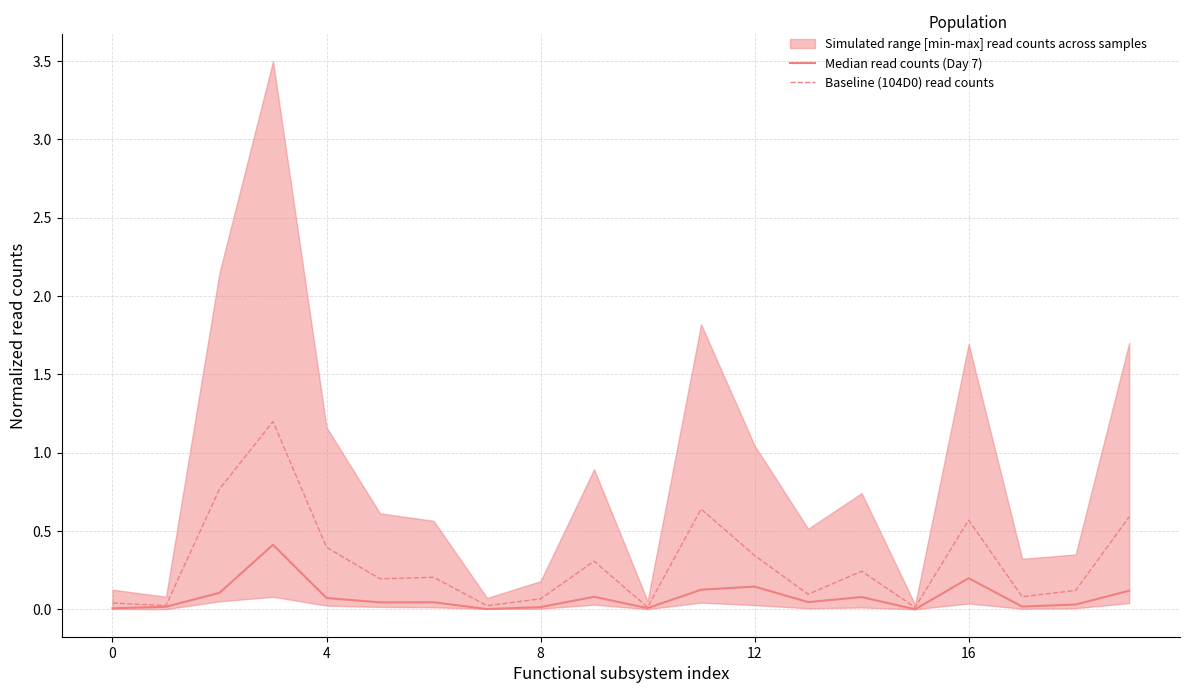

Is it true that Baseline (104D0) read counts equals 0.6 at 4?

False